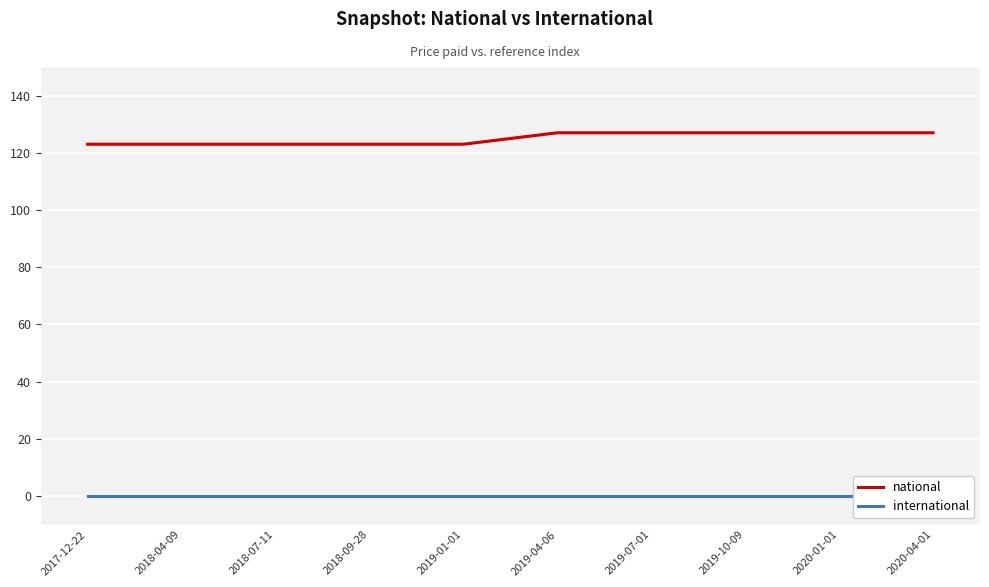

The value of national at 2019-07-01 is 127. True or false?

True